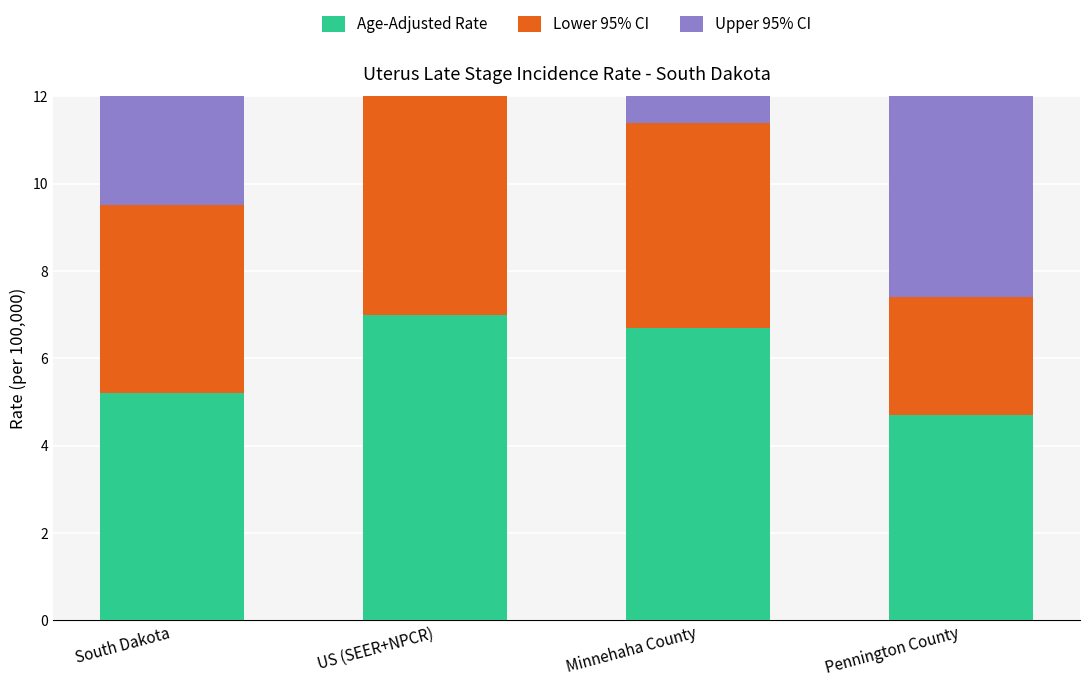

What is the sum of all Lower 95% CI values?

18.7